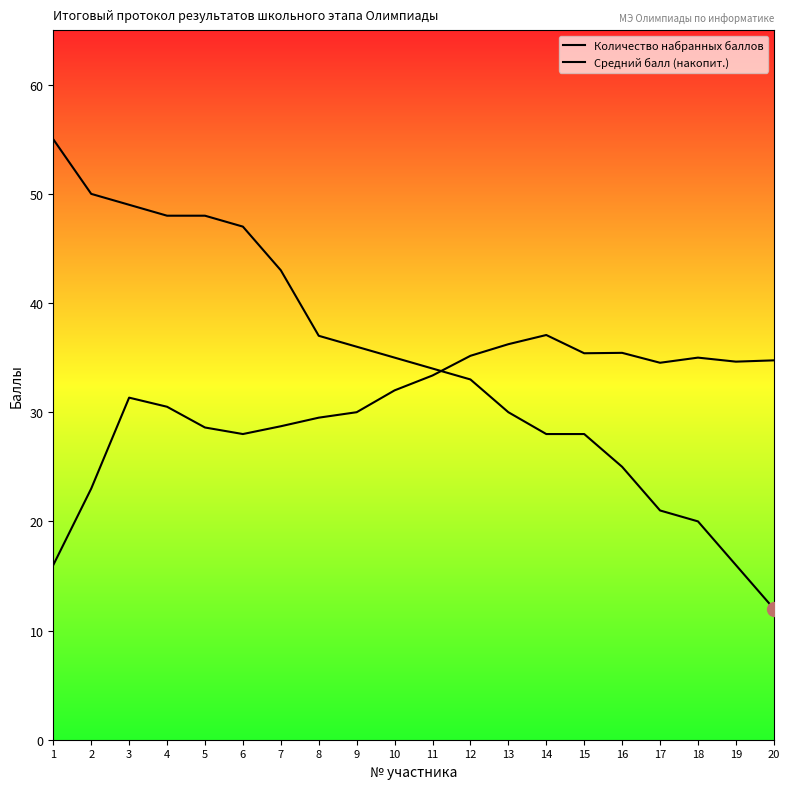

Which series has the widest spread of values?

Количество набранных баллов